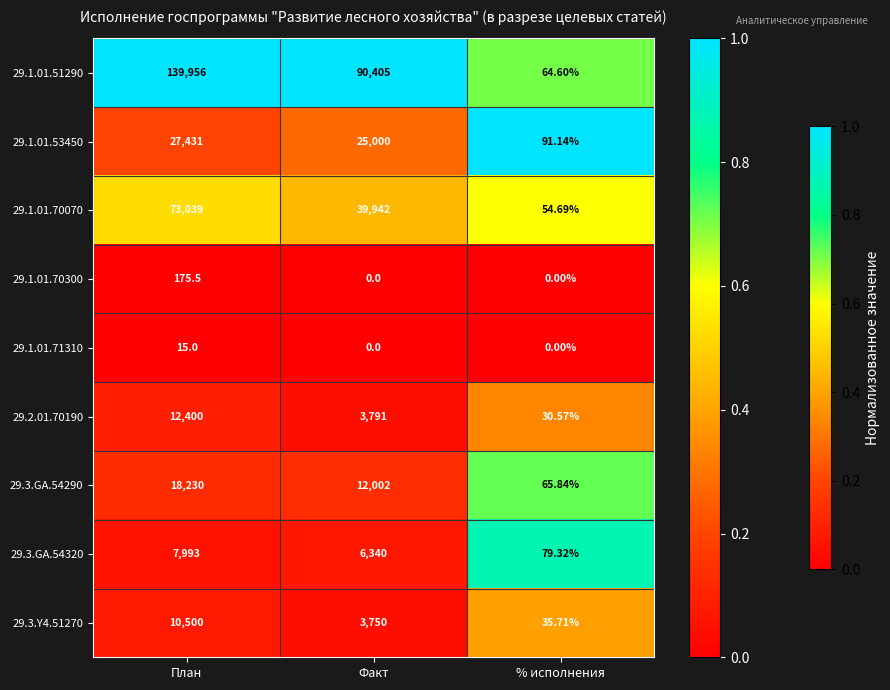

List the labels in order of 29.3.Y4.51270 value, smallest first.

% исполнения, Факт, План